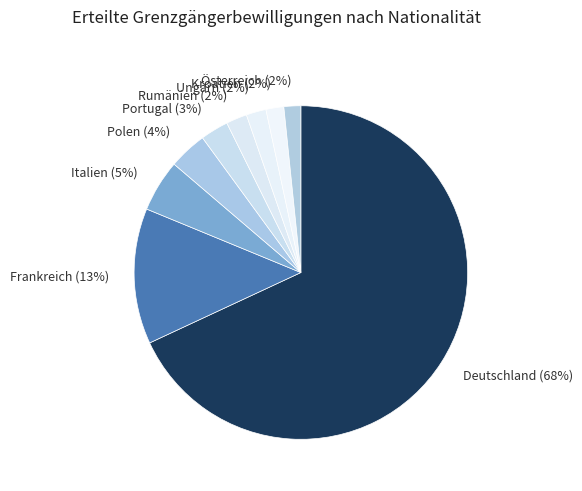

How many segments does this pie chart have?

9